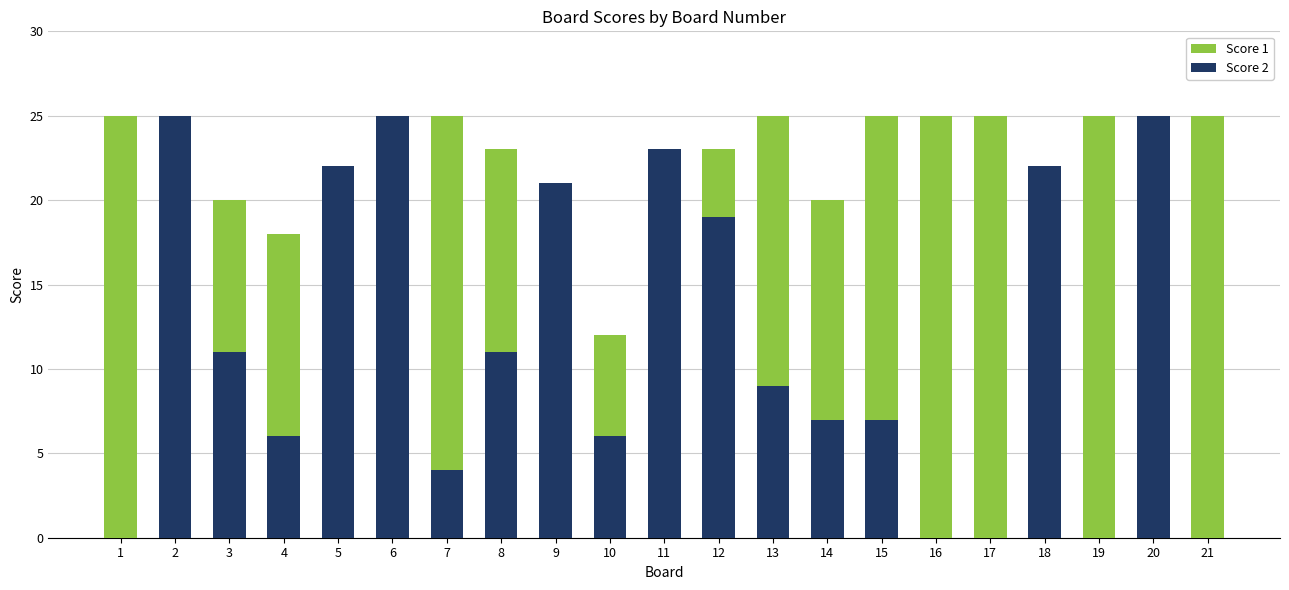

What is the sum of the Score 1 values at 19 and 16?

50